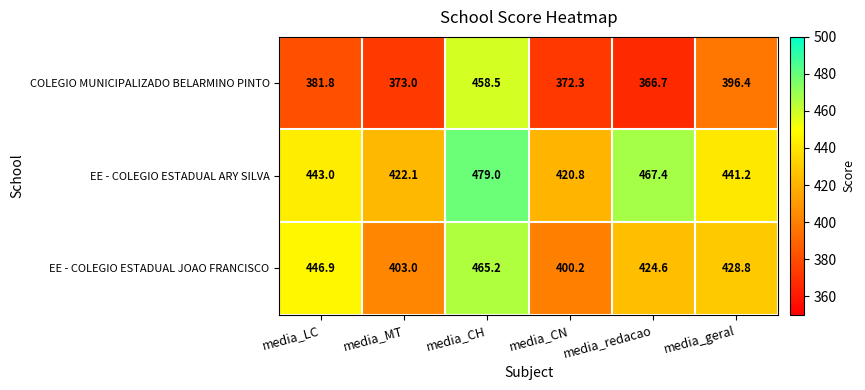

At media_CH, list the series in order from largest to smallest.

EE - COLEGIO ESTADUAL ARY SILVA, EE - COLEGIO ESTADUAL JOAO FRANCISCO, COLEGIO MUNICIPALIZADO BELARMINO PINTO